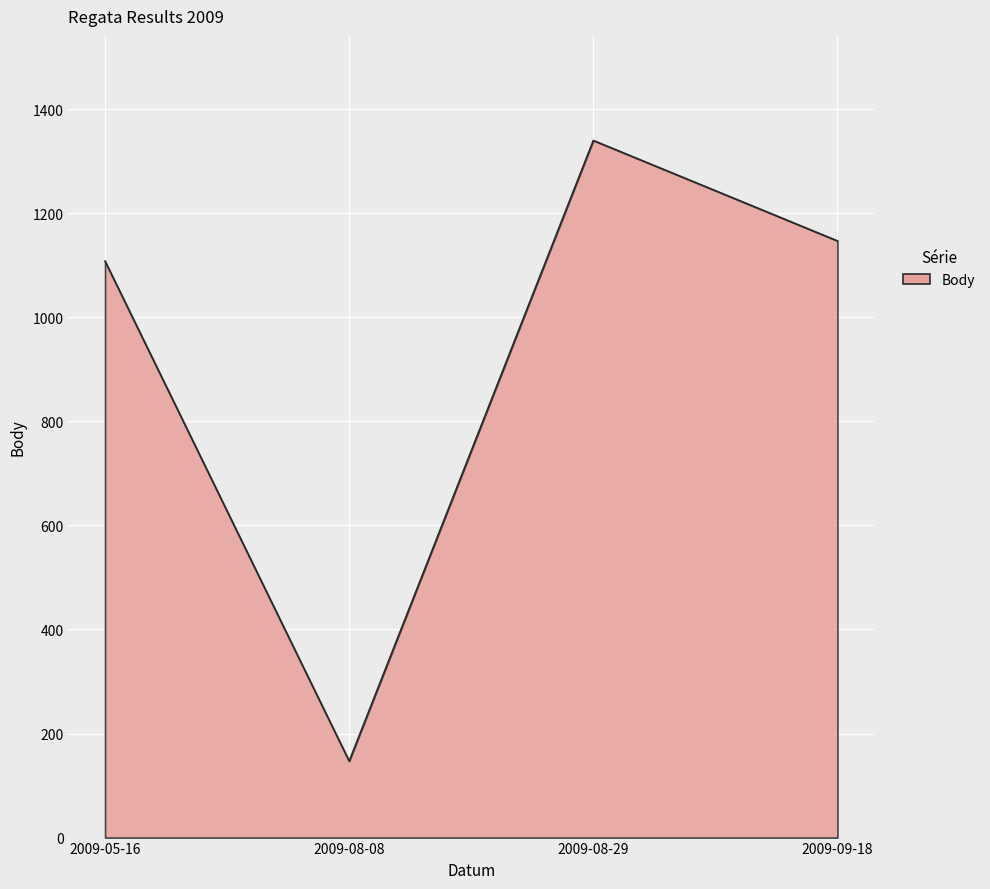

List the labels in order of value, largest first.

2009-08-29, 2009-09-18, 2009-05-16, 2009-08-08